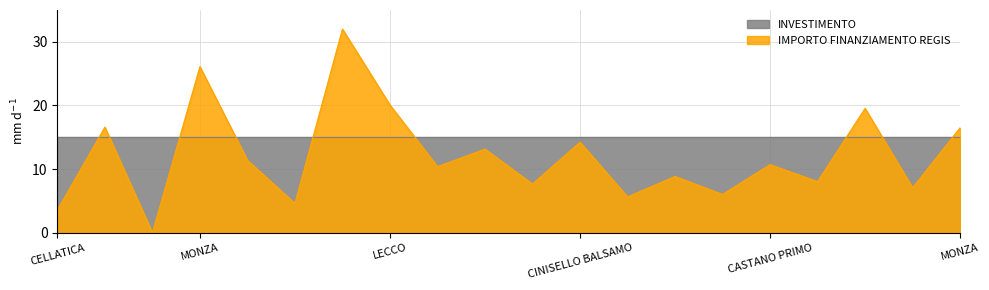

How many data points are less than 10?

9